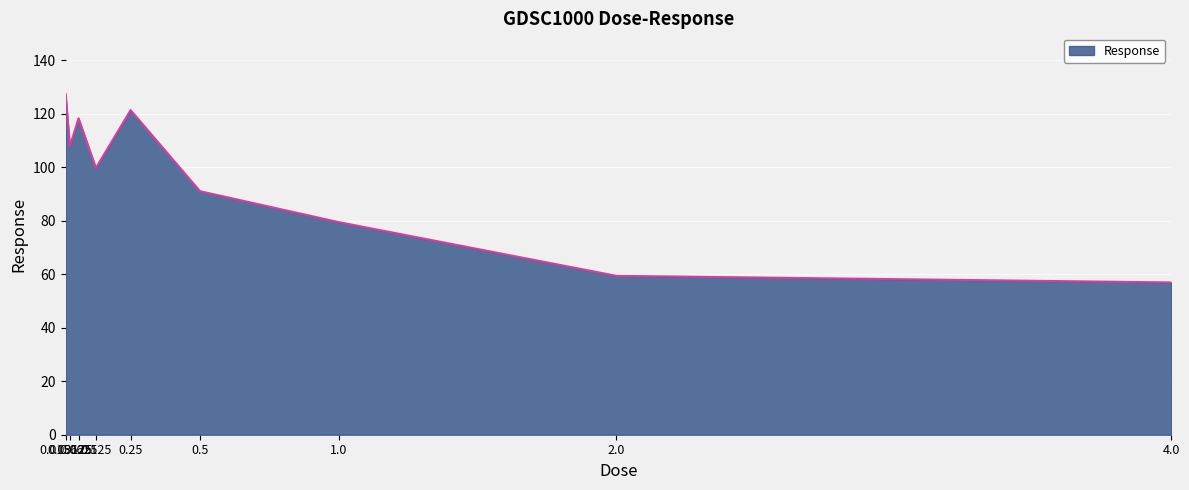

How many lines are shown in the chart?

1